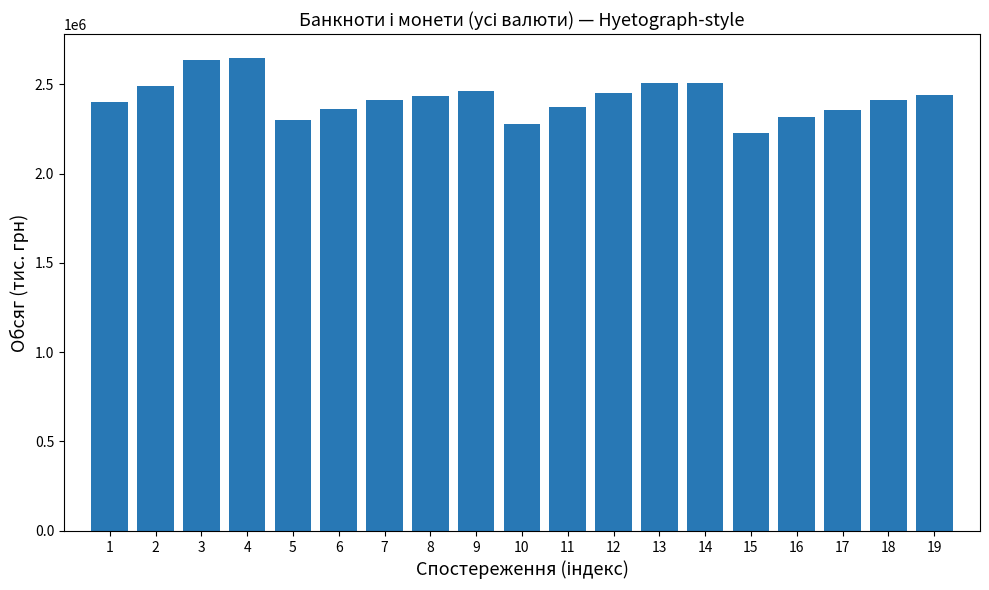

What is the average value?

2421764.8